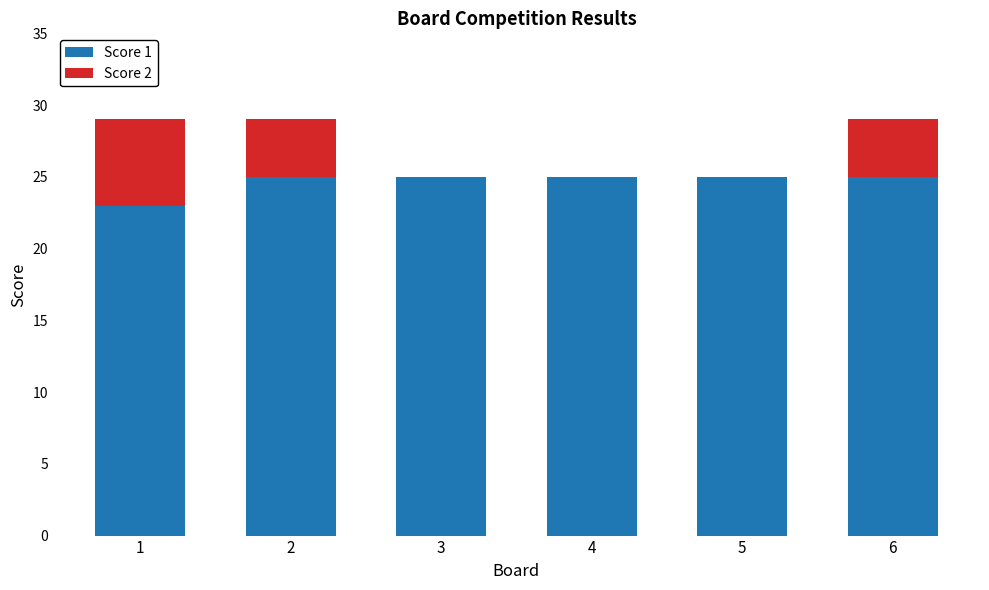

Reading right to left, what are the values for Score 1?

6=25	5=25	4=25	3=25	2=25	1=23